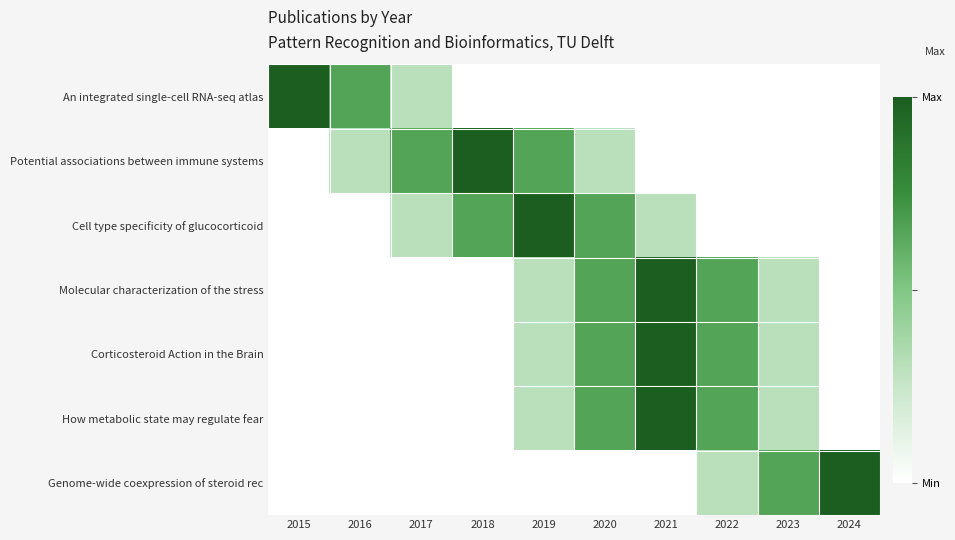

At which category is the sum across all series the highest?

2021